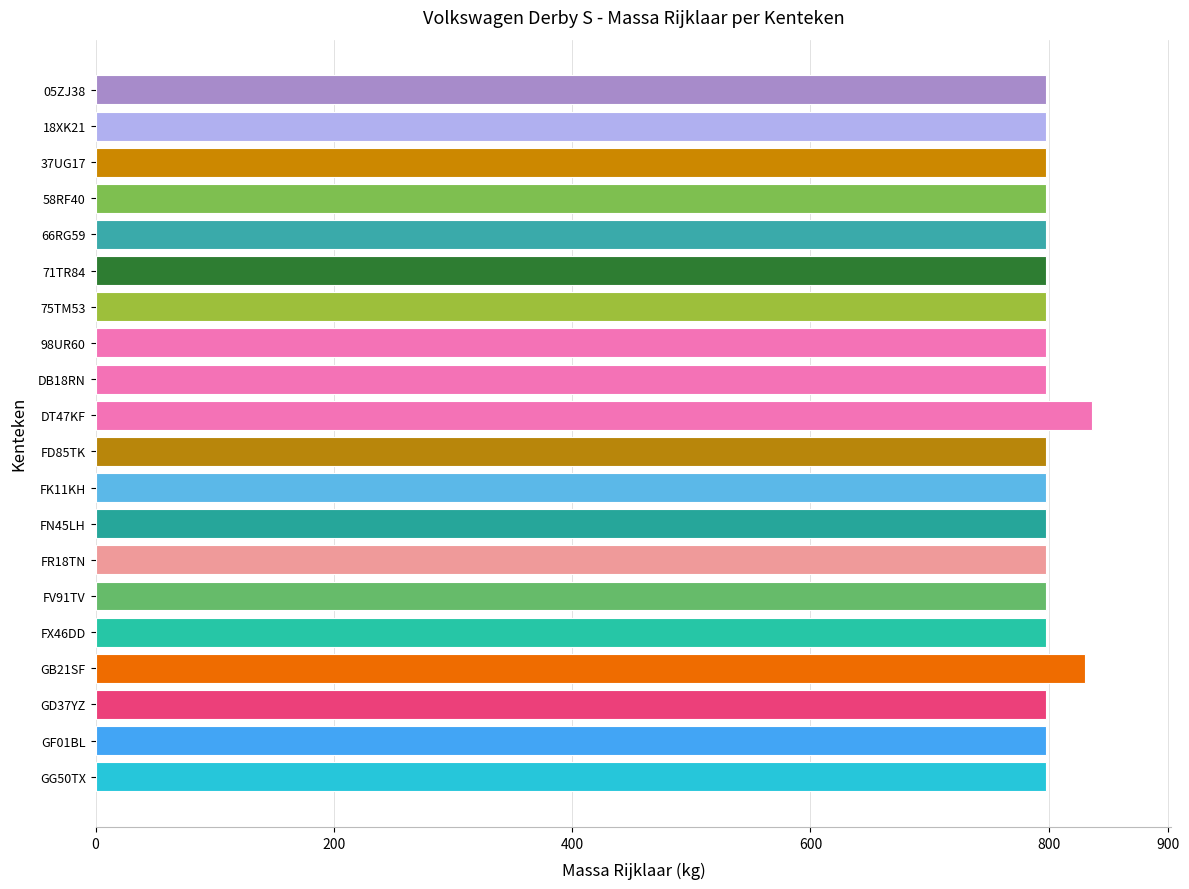

The value at GB21SF is 830. True or false?

True